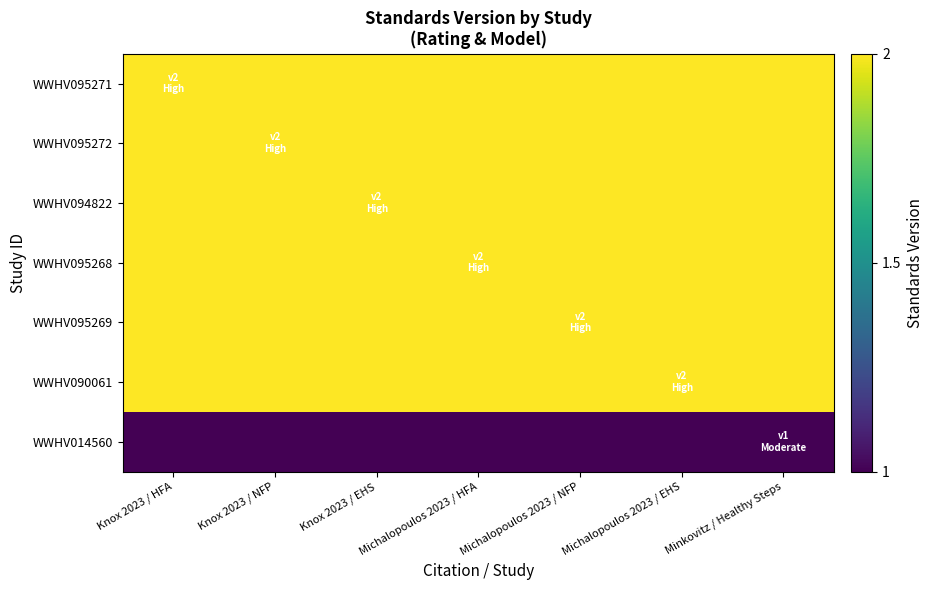

Reading left to right, transcribe all the data shown in this chart.

WWHV095271: Knox 2023 / HFA=2	Knox 2023 / NFP=2	Knox 2023 / EHS=2	Michalopoulos 2023 / HFA=2	Michalopoulos 2023 / NFP=2	Michalopoulos 2023 / EHS=2	Minkovitz / Healthy Steps=2
WWHV095272: Knox 2023 / HFA=2	Knox 2023 / NFP=2	Knox 2023 / EHS=2	Michalopoulos 2023 / HFA=2	Michalopoulos 2023 / NFP=2	Michalopoulos 2023 / EHS=2	Minkovitz / Healthy Steps=2
WWHV094822: Knox 2023 / HFA=2	Knox 2023 / NFP=2	Knox 2023 / EHS=2	Michalopoulos 2023 / HFA=2	Michalopoulos 2023 / NFP=2	Michalopoulos 2023 / EHS=2	Minkovitz / Healthy Steps=2
WWHV095268: Knox 2023 / HFA=2	Knox 2023 / NFP=2	Knox 2023 / EHS=2	Michalopoulos 2023 / HFA=2	Michalopoulos 2023 / NFP=2	Michalopoulos 2023 / EHS=2	Minkovitz / Healthy Steps=2
WWHV095269: Knox 2023 / HFA=2	Knox 2023 / NFP=2	Knox 2023 / EHS=2	Michalopoulos 2023 / HFA=2	Michalopoulos 2023 / NFP=2	Michalopoulos 2023 / EHS=2	Minkovitz / Healthy Steps=2
WWHV090061: Knox 2023 / HFA=2	Knox 2023 / NFP=2	Knox 2023 / EHS=2	Michalopoulos 2023 / HFA=2	Michalopoulos 2023 / NFP=2	Michalopoulos 2023 / EHS=2	Minkovitz / Healthy Steps=2
WWHV014560: Knox 2023 / HFA=1	Knox 2023 / NFP=1	Knox 2023 / EHS=1	Michalopoulos 2023 / HFA=1	Michalopoulos 2023 / NFP=1	Michalopoulos 2023 / EHS=1	Minkovitz / Healthy Steps=1